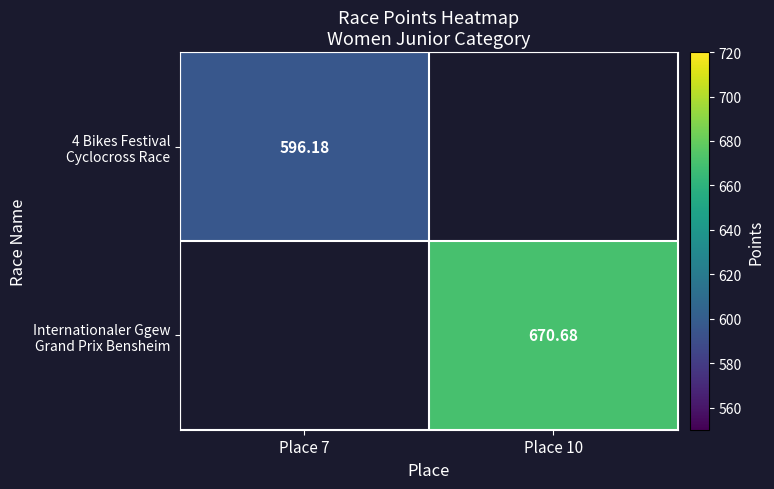

The 4 Bikes Festival Cyclocross Race series shows 1027.2 at Place 7. True or false?

False